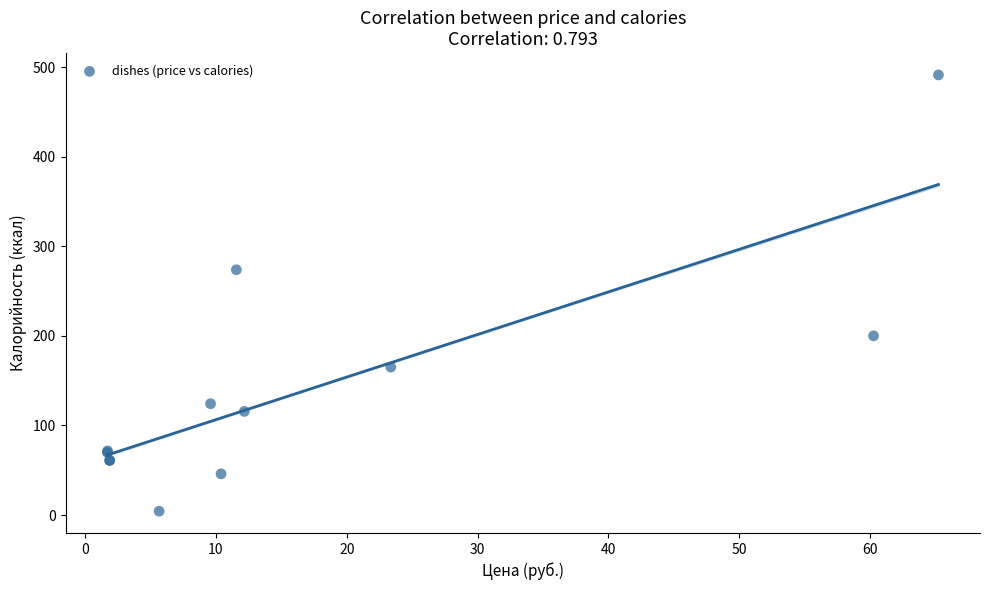

What Y value in the scatter plot is closest to 247?

273.9